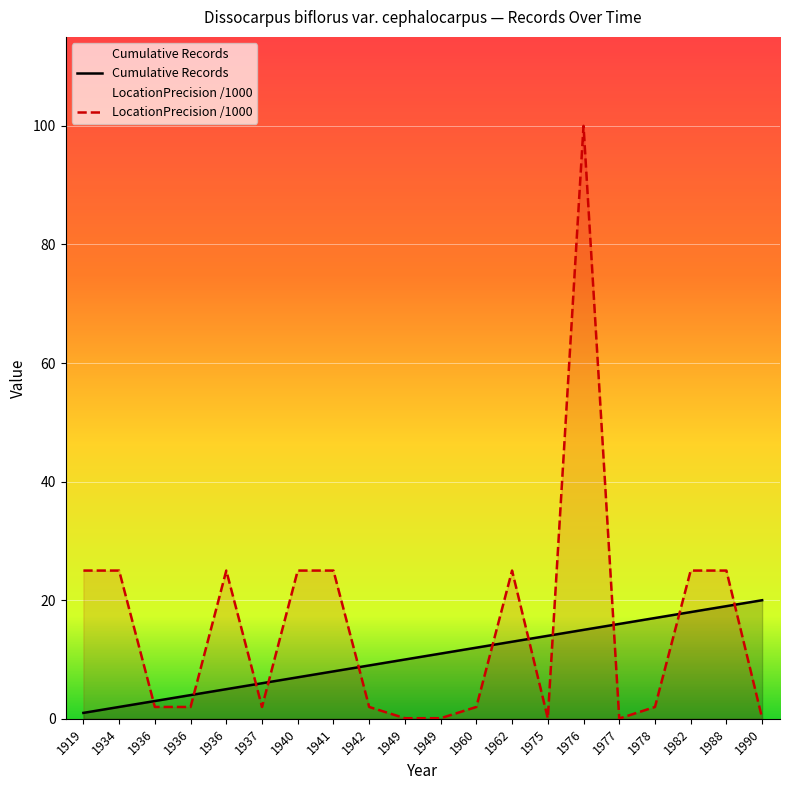

The LocationPrecision (scaled) series shows 2.0 at 1942. True or false?

True